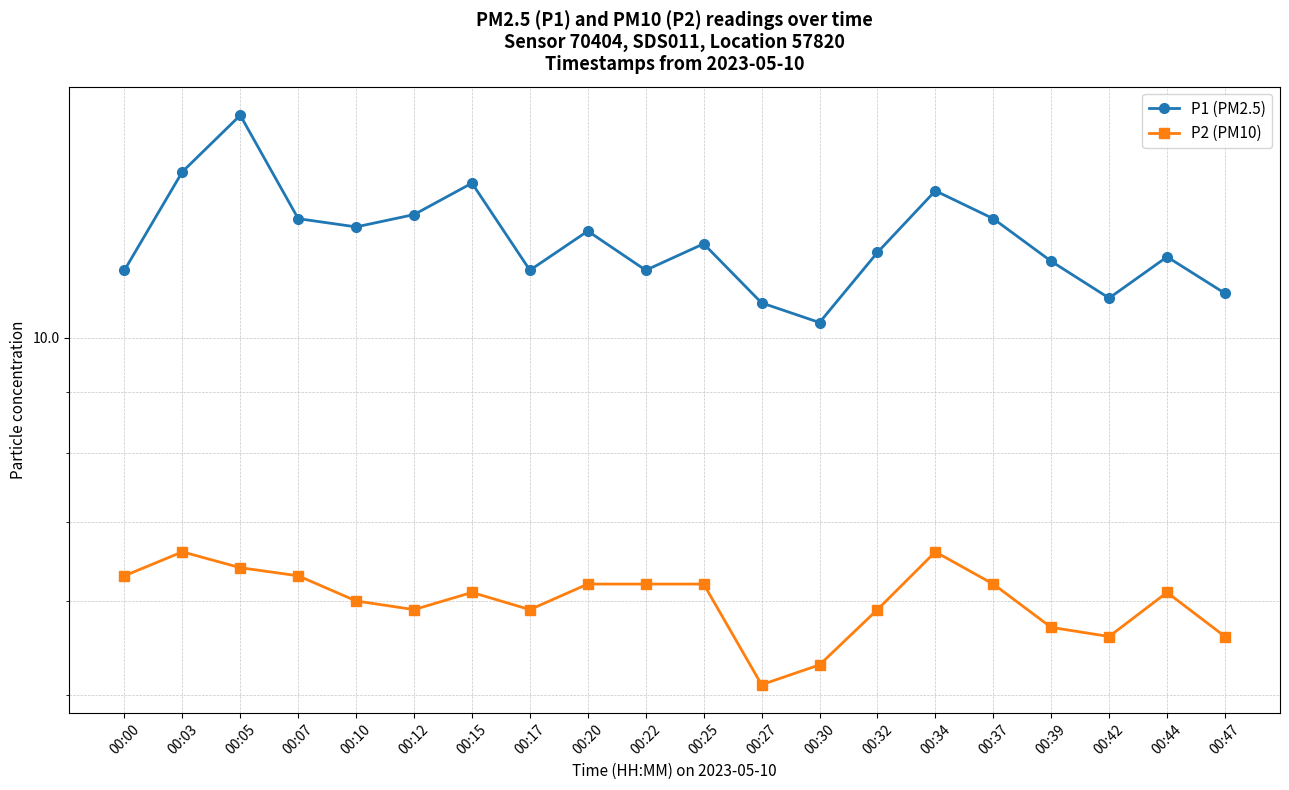

True or false: P1 (PM2.5) and P2 (PM10) intersect in this chart.

False